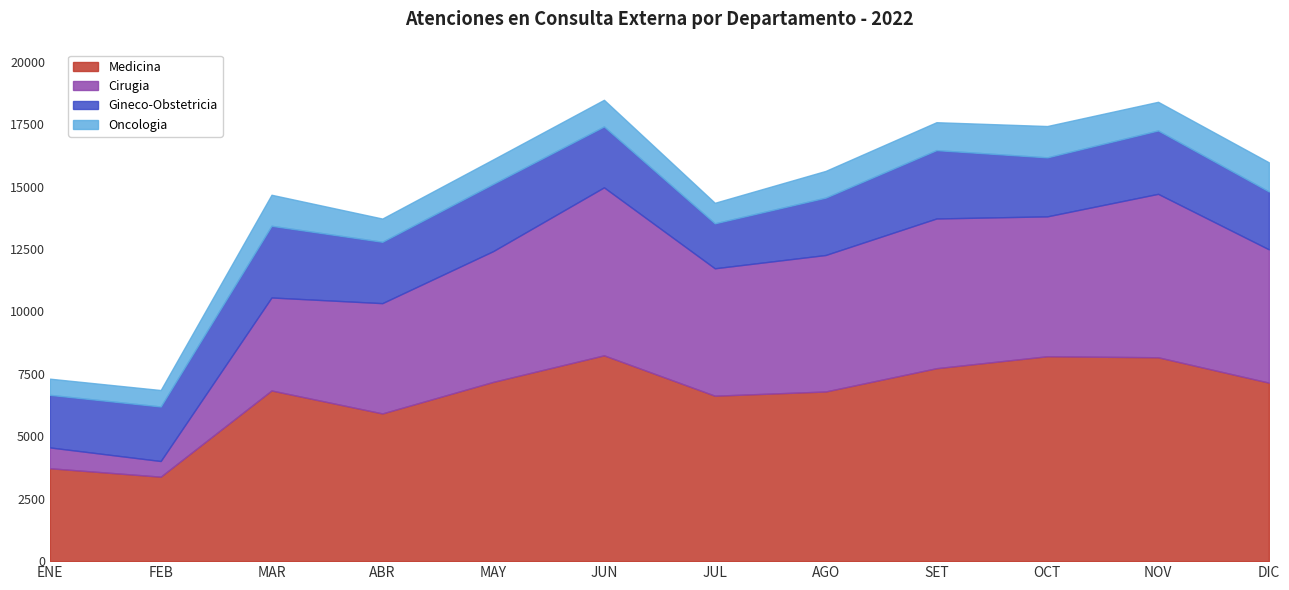

True or false: Gineco-Obstetricia and Medicina intersect in this chart.

False